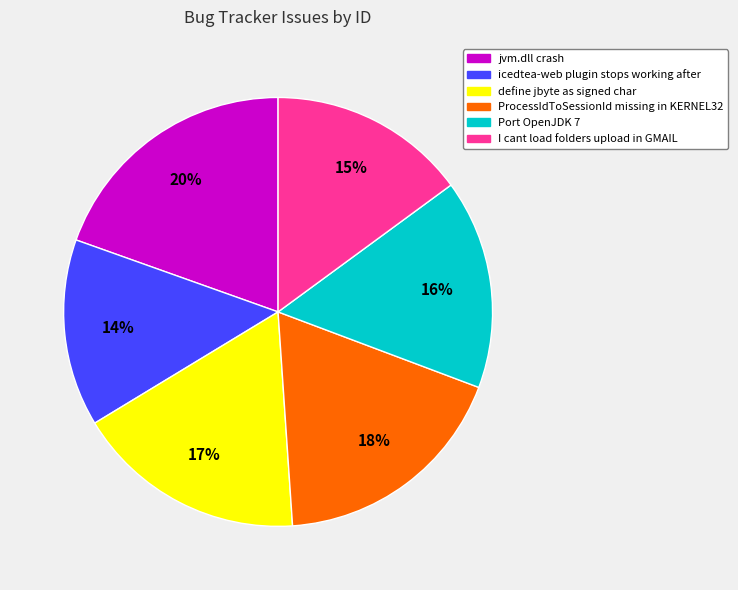

Approximately how many times larger is the value at jvm.dll crash compared to I cant load folders upload in GMAIL?

1.3